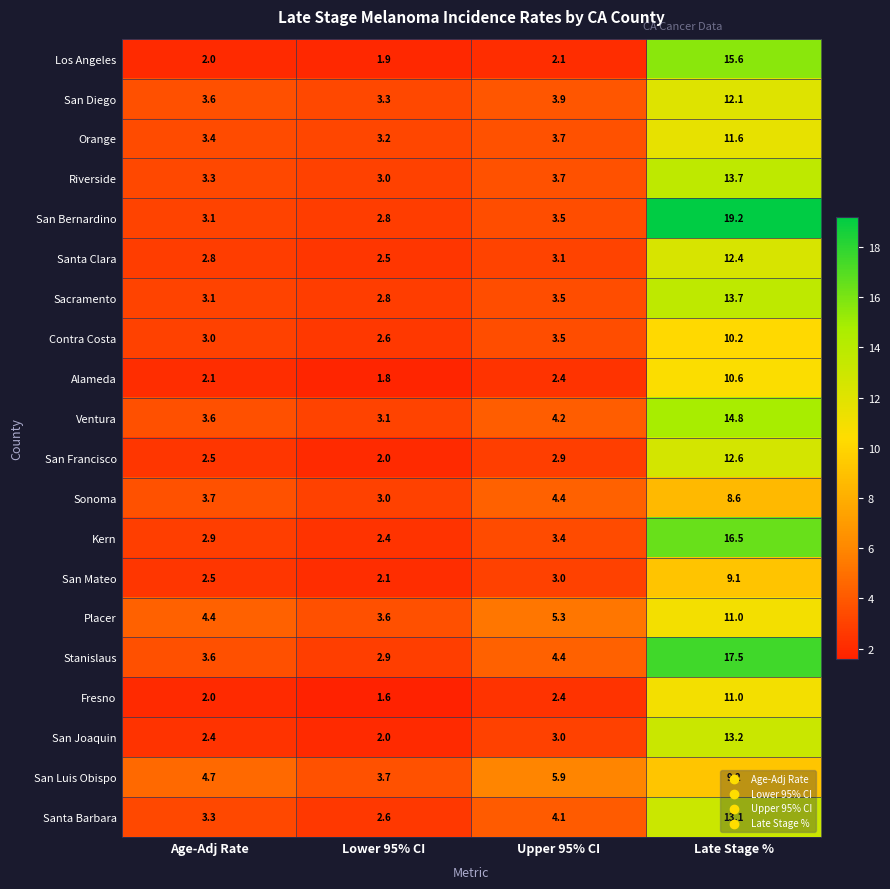

The value of Kern at Age-Adj Rate is 2.9. True or false?

True